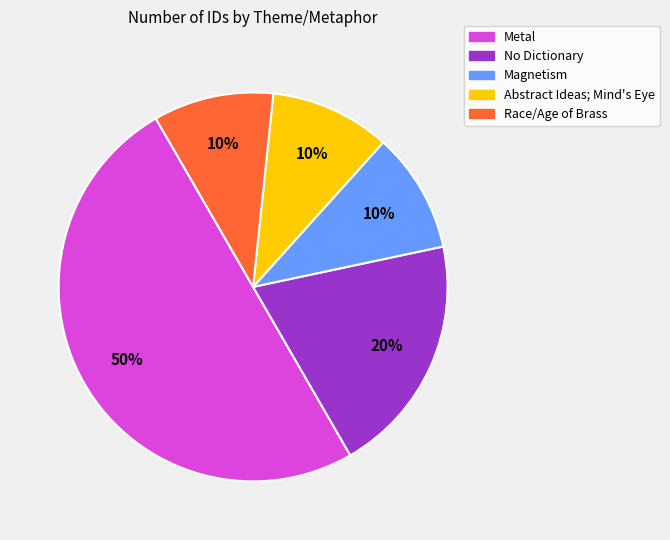

To the nearest percent, what is the average slice percentage?

20%